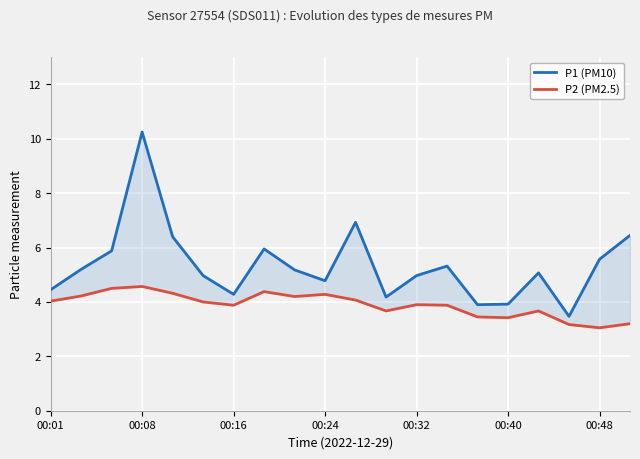

Is this an area chart (filled region under the line)?

No